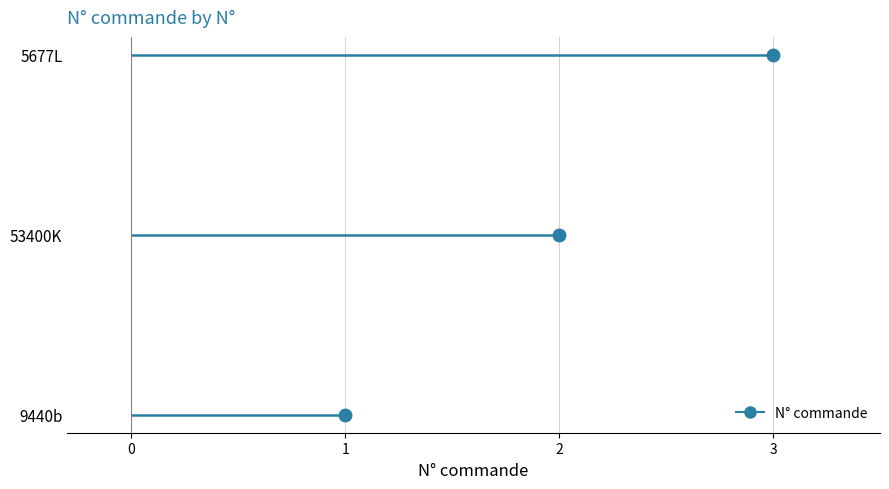

What is the value of the 3rd point from the left?

3